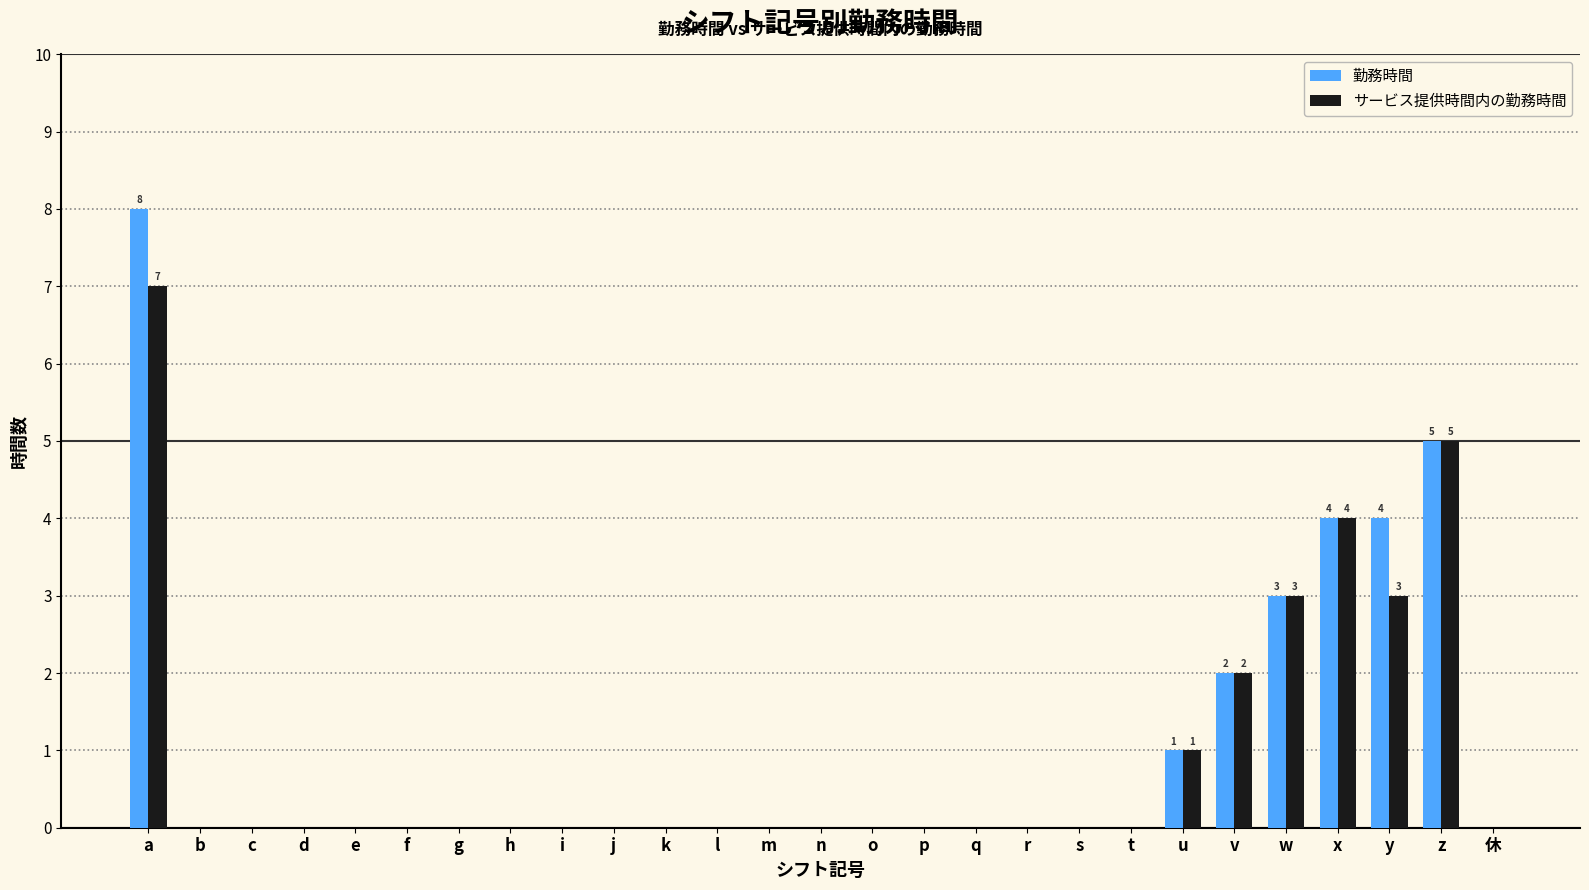

How many groups of bars are there?

27